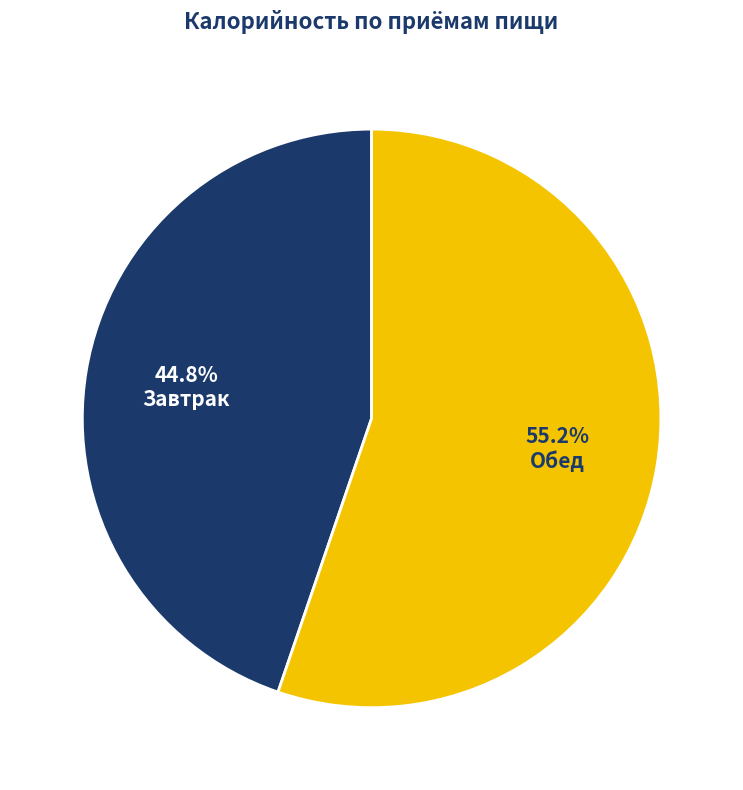

Which slice represents more than half of the pie?

Обед